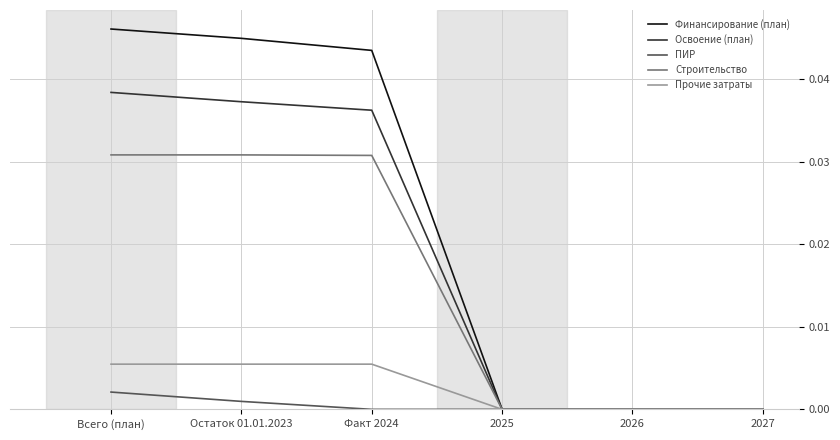

Count the number of data series in this chart.

5